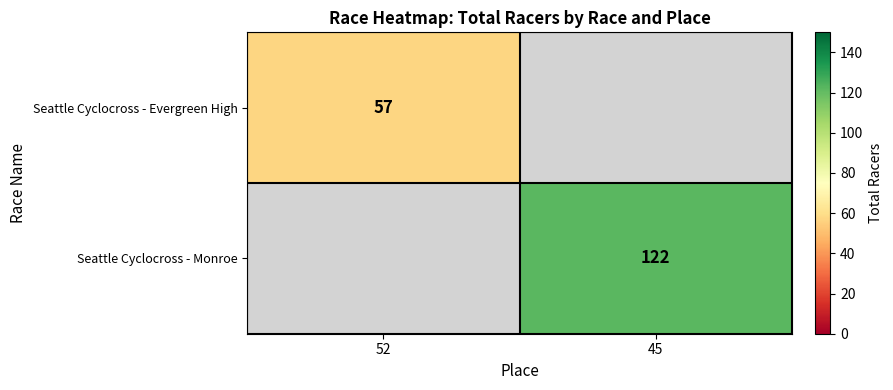

How many distinct data groups are displayed?

2